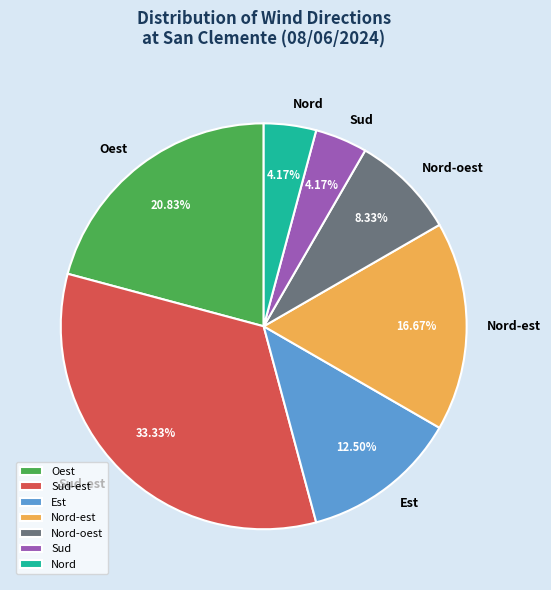

Which category has the biggest portion of the pie?

Sud-est